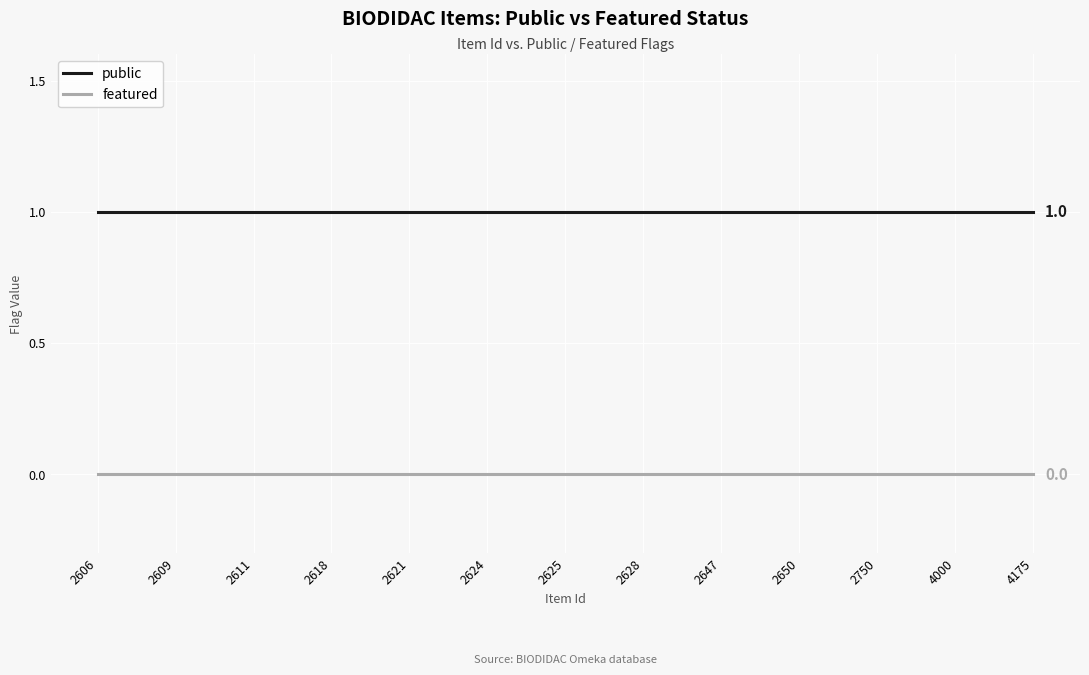

True or false: public and featured intersect in this chart.

False